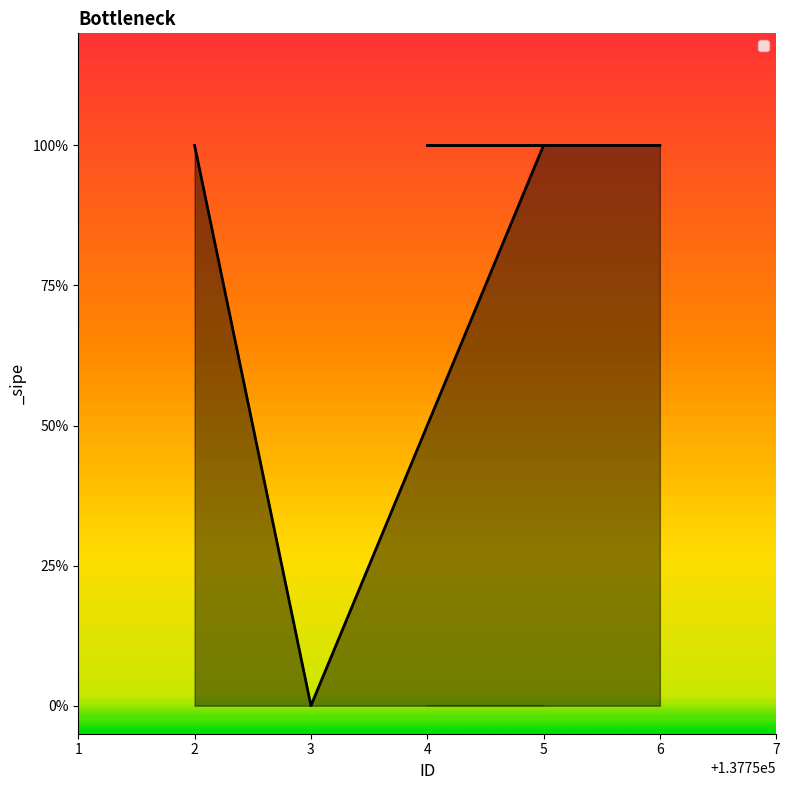

How many data points does each series have?

5